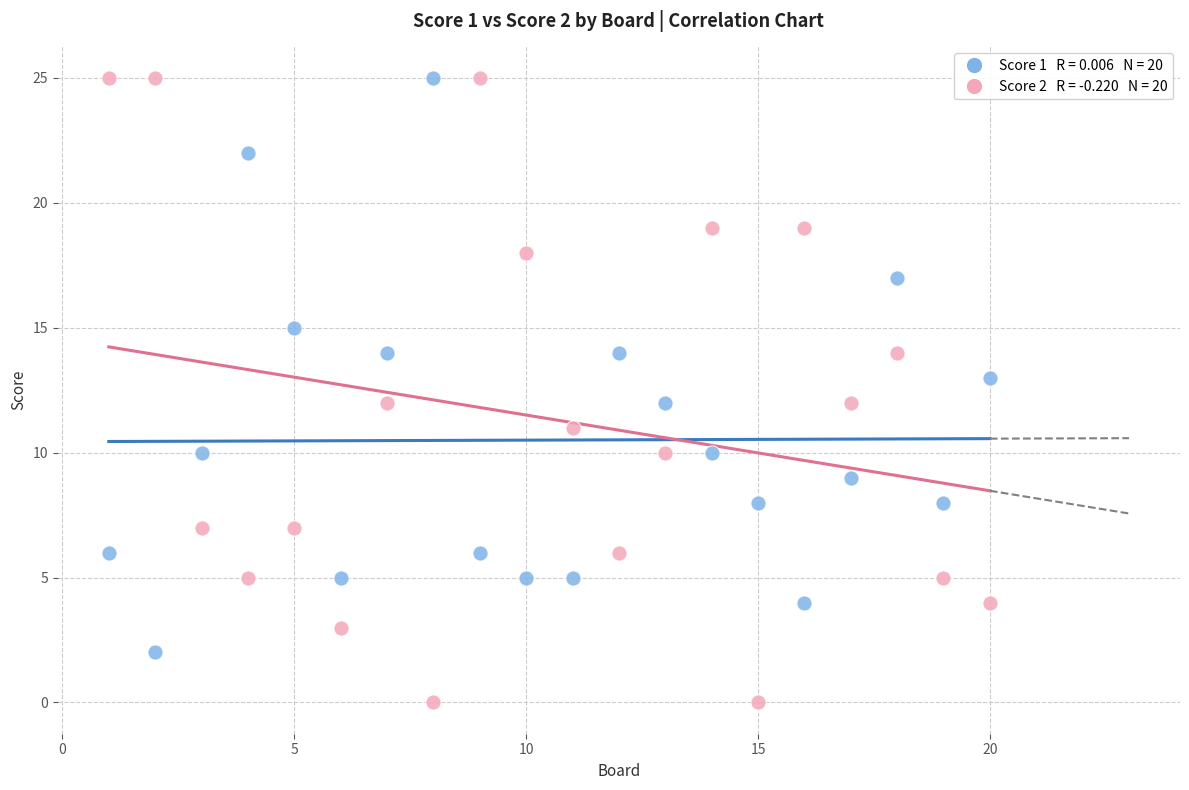

Across all data points, what is the range of X values (max minus min)?

19